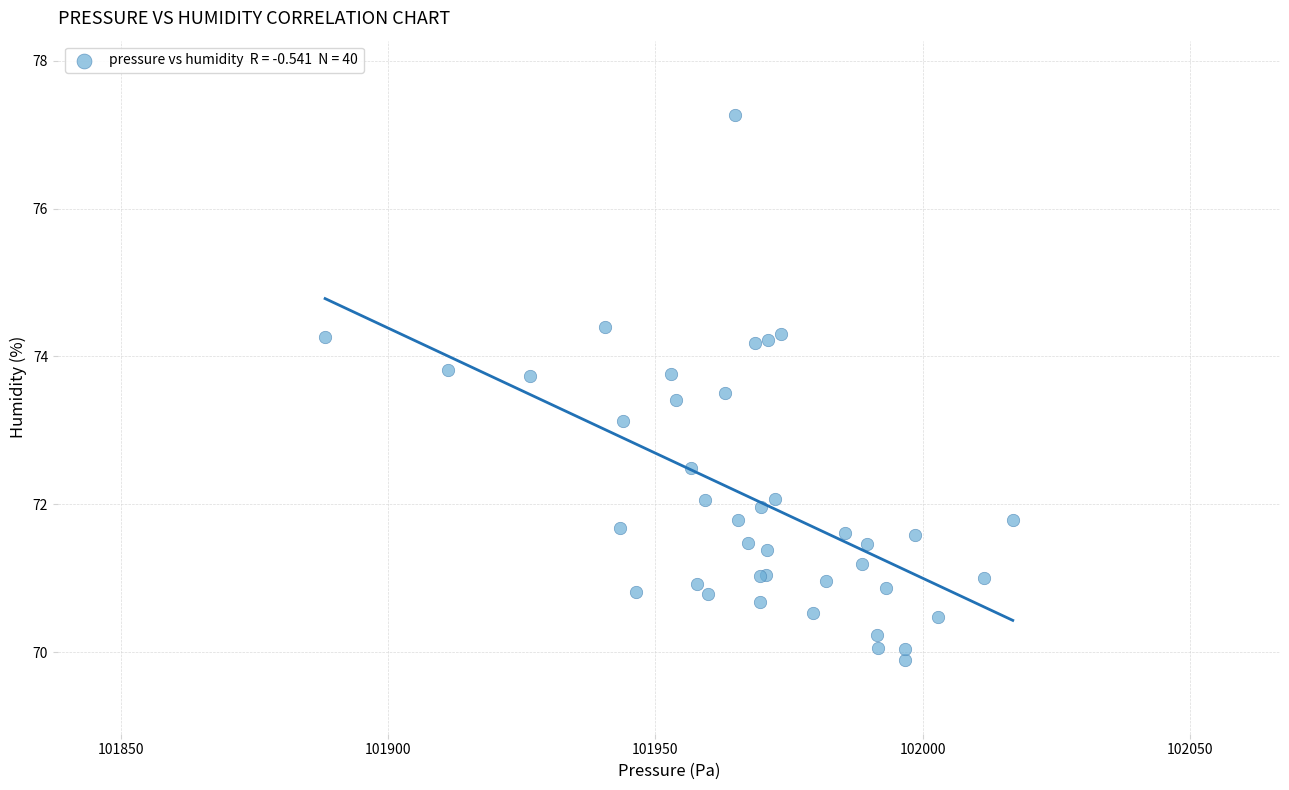

What Y value in the scatter plot is closest to 73?

73.1